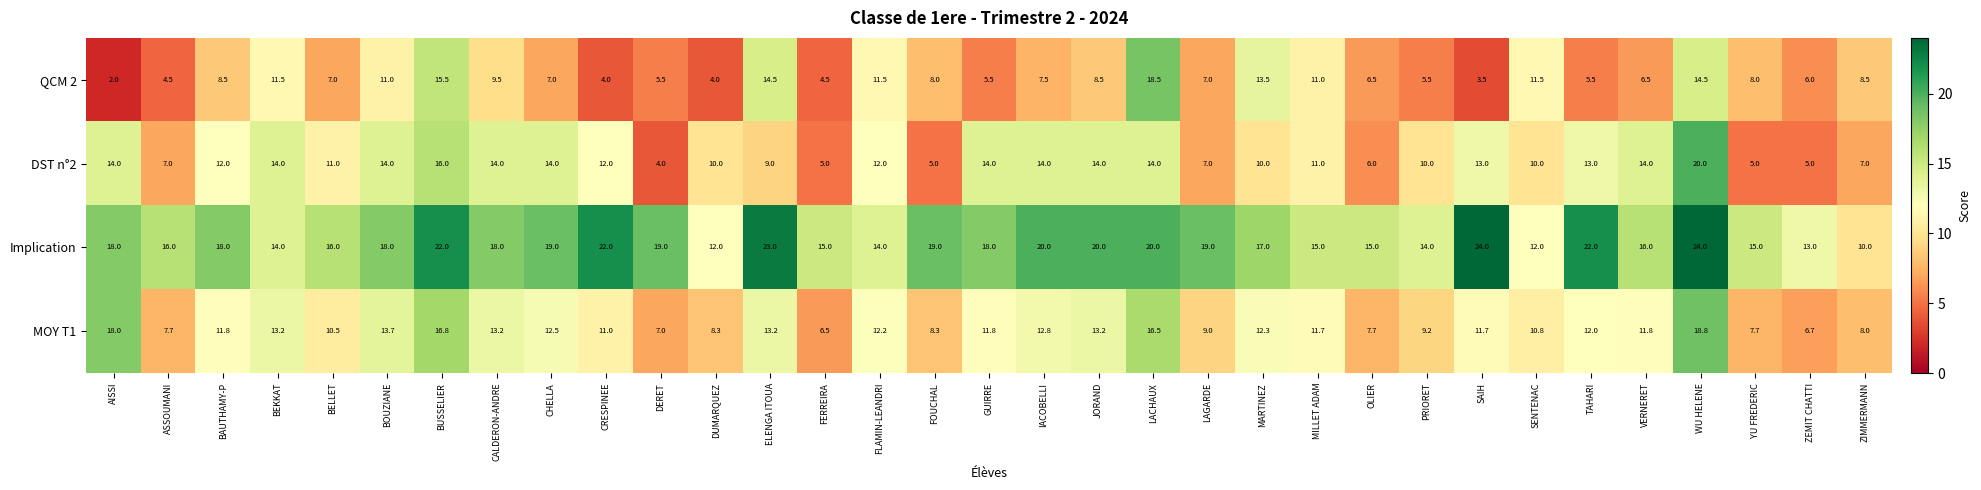

Which series has the largest total across all categories?

Implication